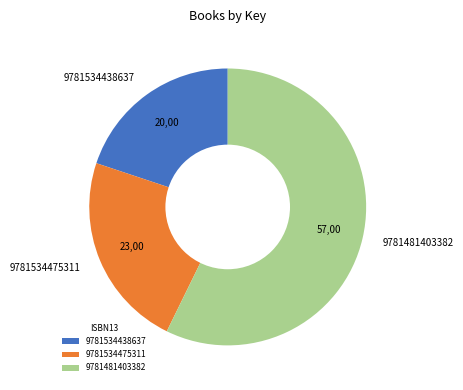

The 9781534438637 slice represents 20% of the pie. True or false?

True